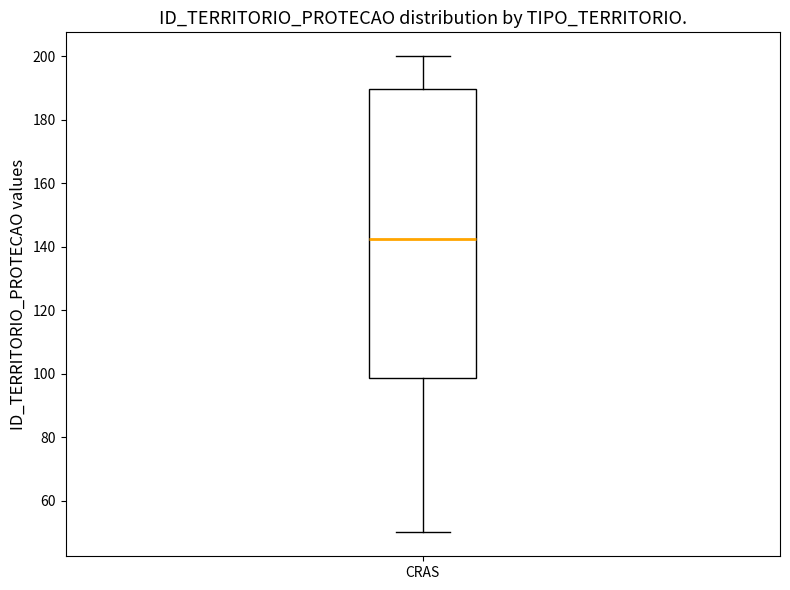

Where is the upper edge of the box for CRAS on the y-axis? The values are not printed on the chart, so give them approximately, as read against the axis.

190